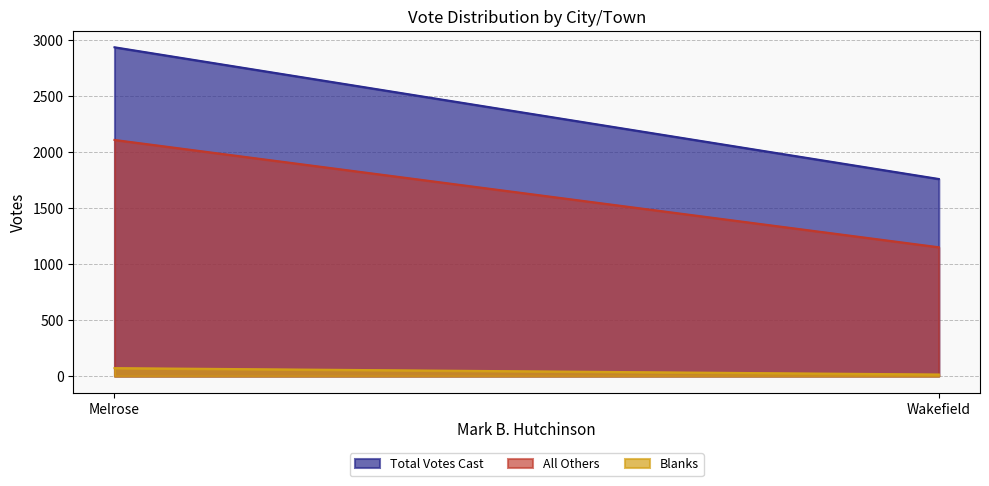

What is the difference between the Blanks values at Wakefield and Melrose?

57